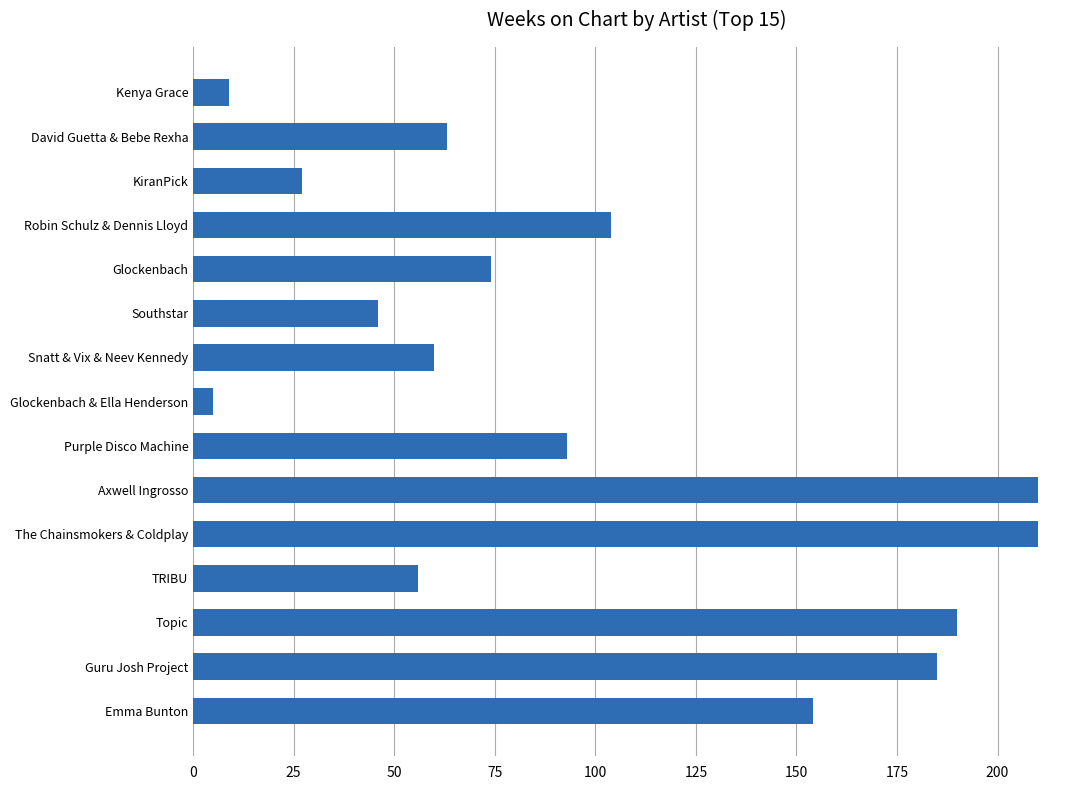

What is the sum of all values?

1486